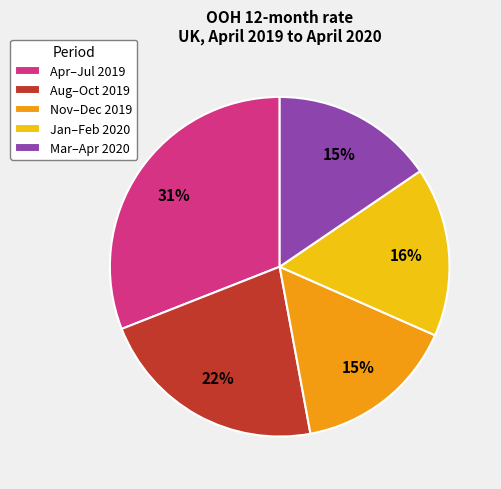

How many segments does this pie chart have?

5